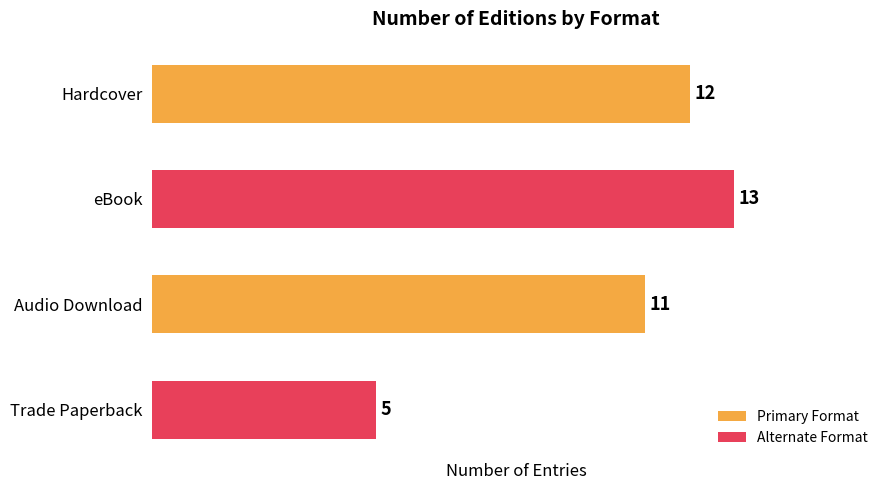

What is the sum of all values?

41